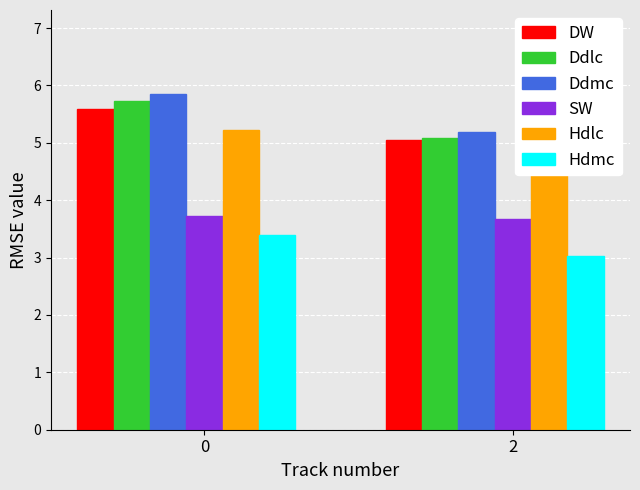

What is the maximum value shown in the chart?

5.9